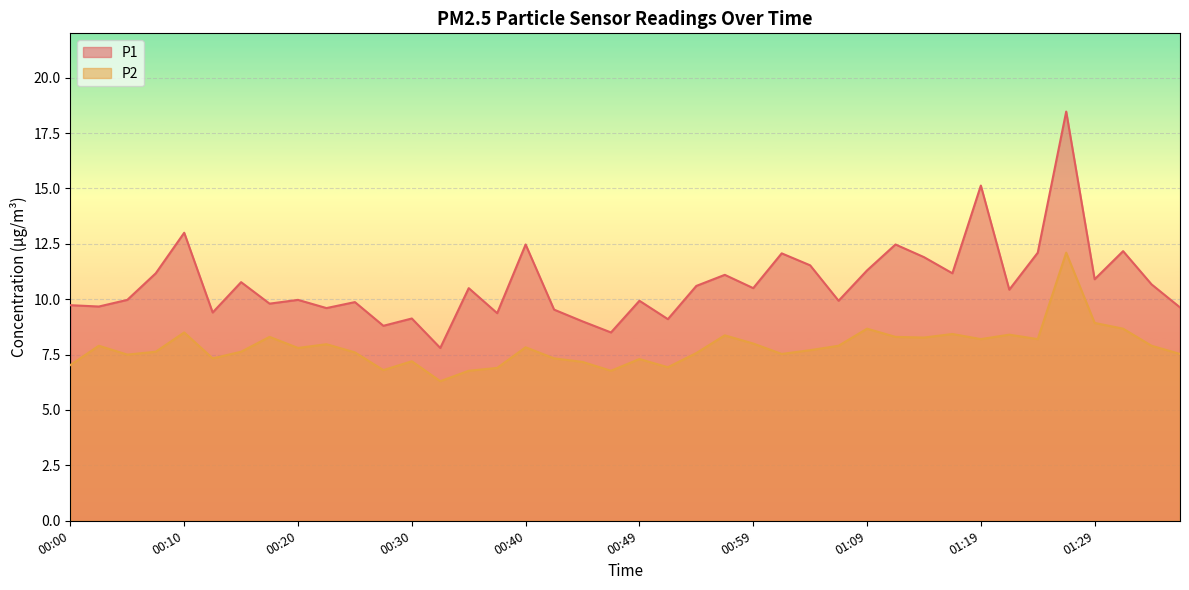

The value of P1 at 00:52 is 13.4. True or false?

False